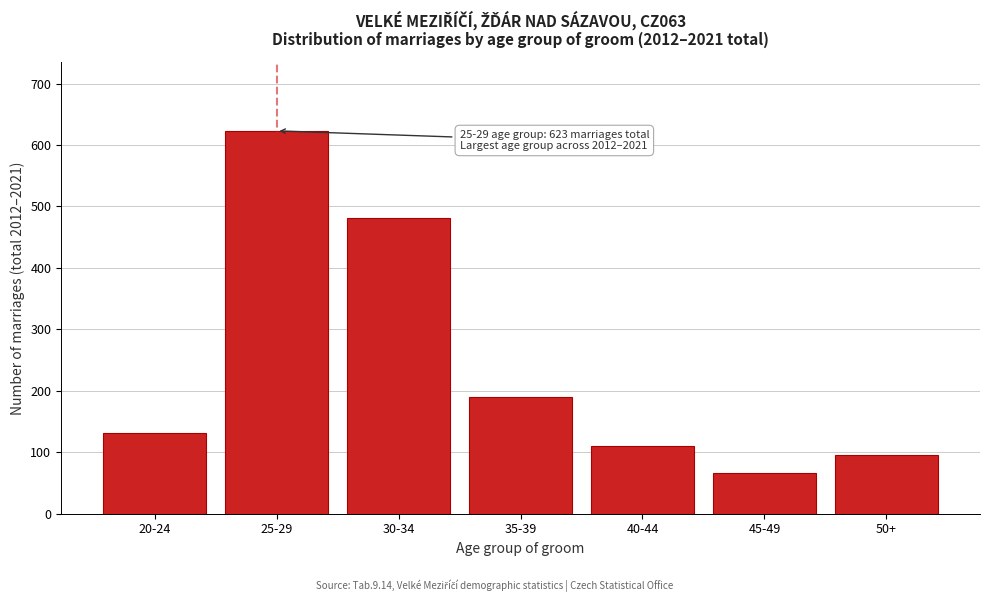

Reading left to right, what are all the values shown in this chart?

131	623	481	190	111	67	96